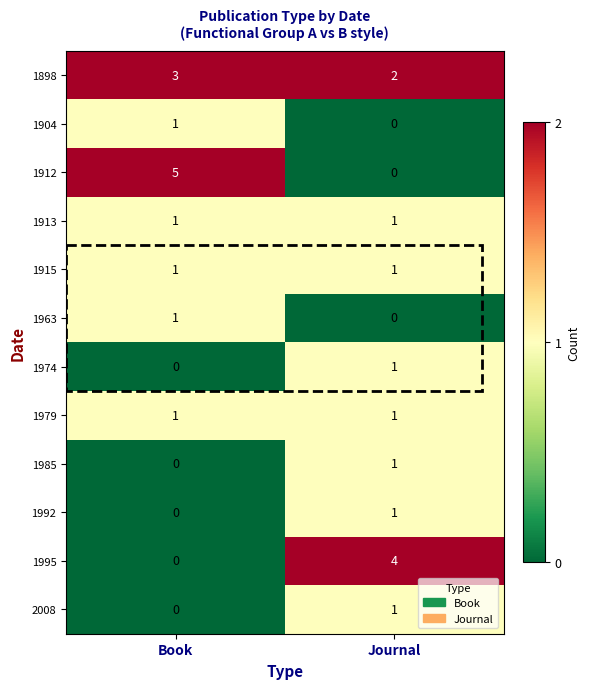

What is the total value across all series at Journal?

13